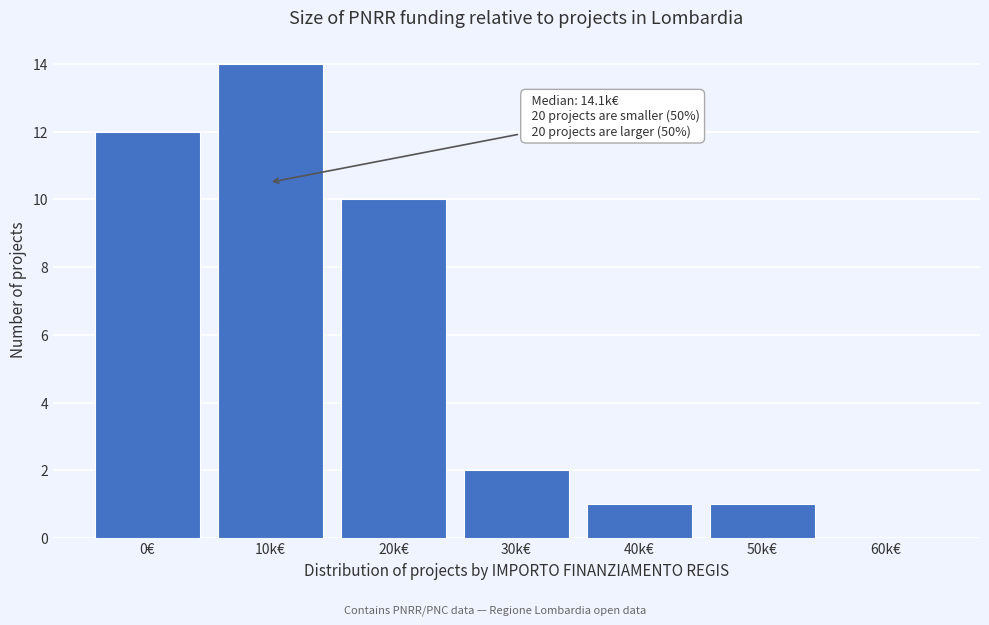

Reading left to right, extract all data points from this chart.

0€=12	10k€=14	20k€=10	30k€=2	40k€=1	50k€=1	60k€=0